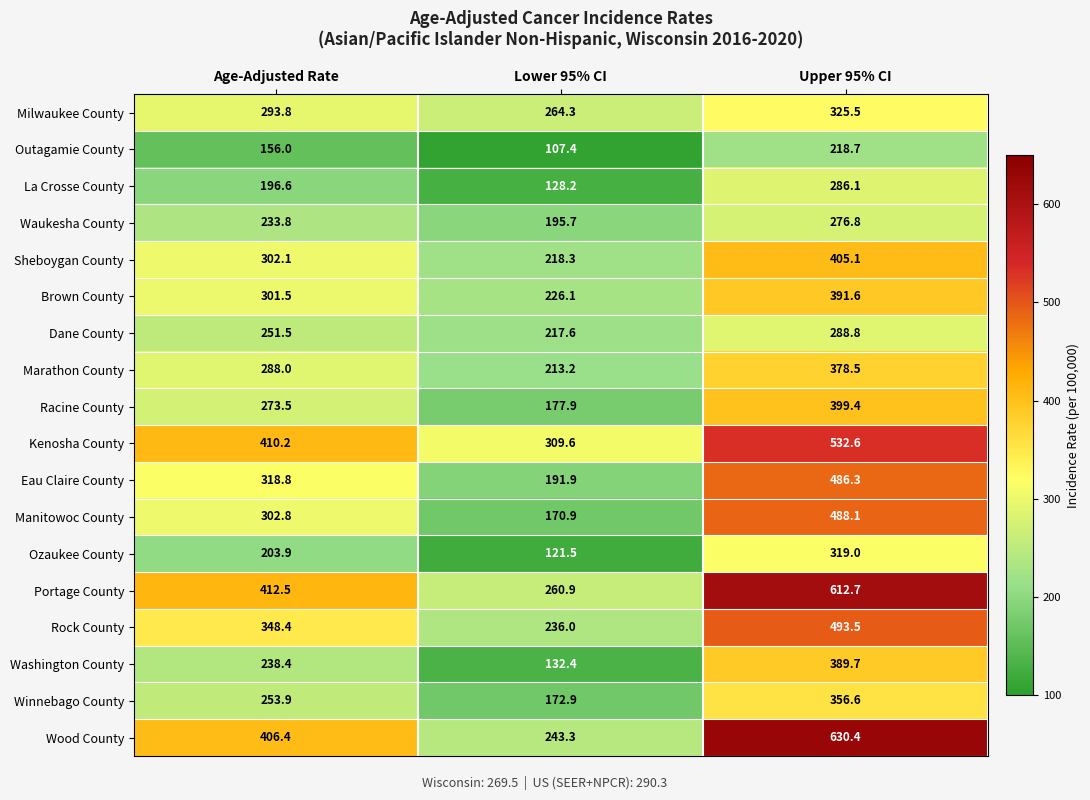

Which series has the largest total across all categories?

Portage County